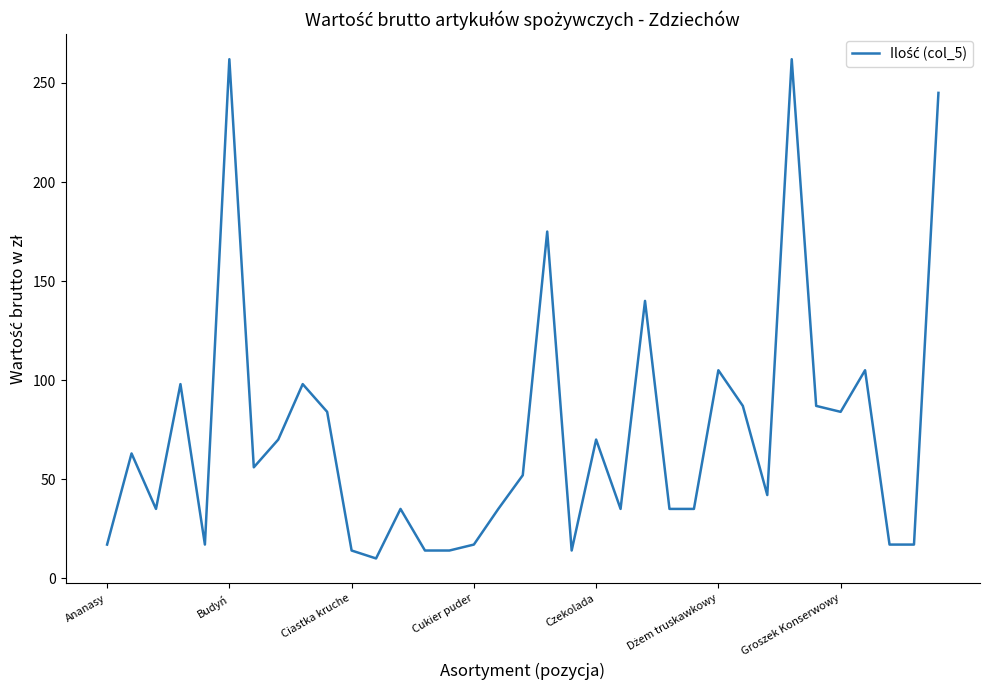

What is the minimum value shown in the chart?

10